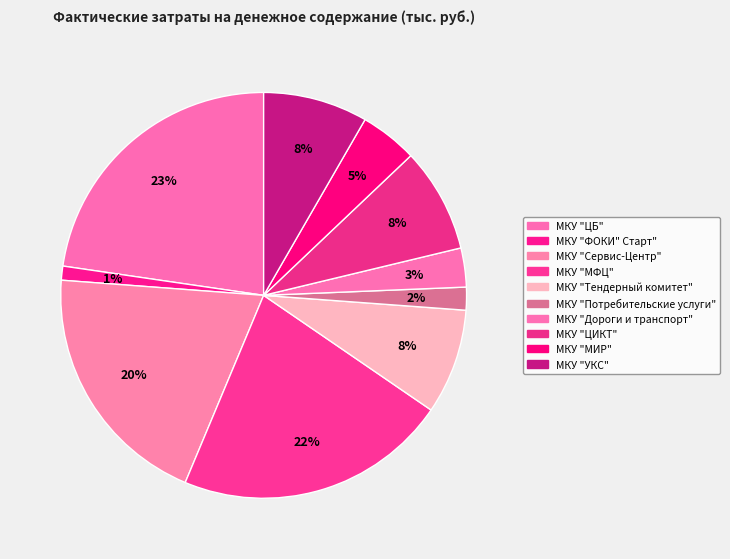

Combined, do МКУ "МФЦ" and МКУ "УКС" account for over 50%?

No